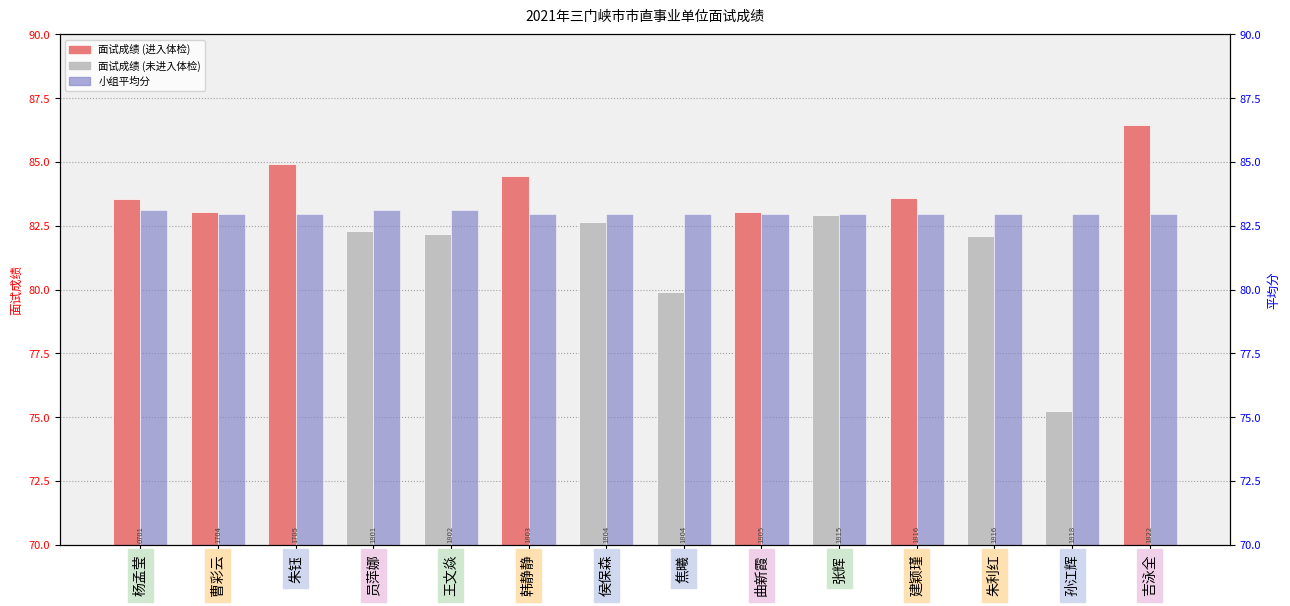

Which series changed the most between 曲新霞 and 吉泳全?

面试成绩